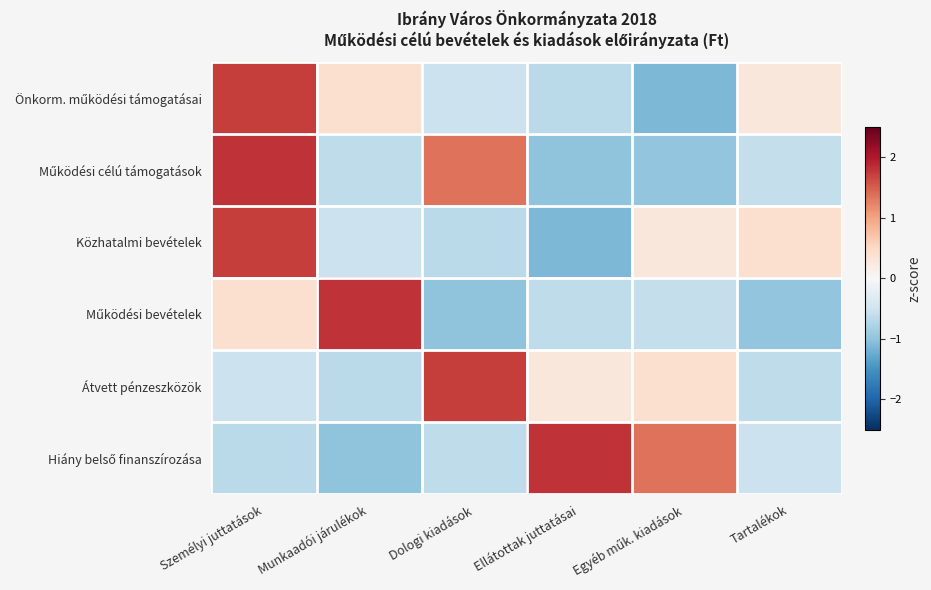

What is the total value across all series at Dologi kiadások?

0.2